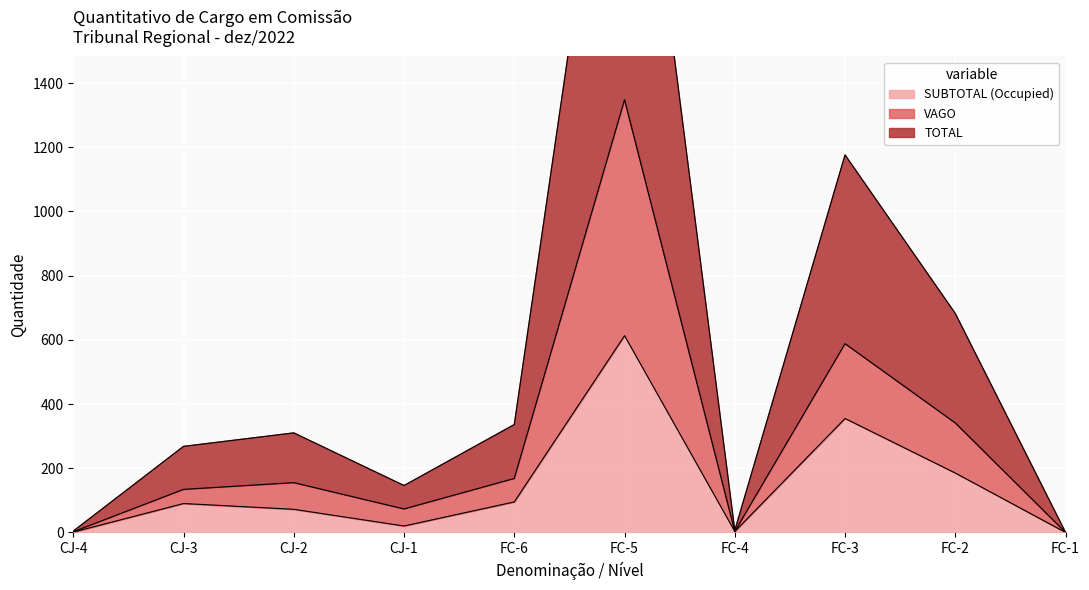

Rank the series by their average value, from lowest to highest.

SUBTOTAL (Occupied), VAGO, TOTAL